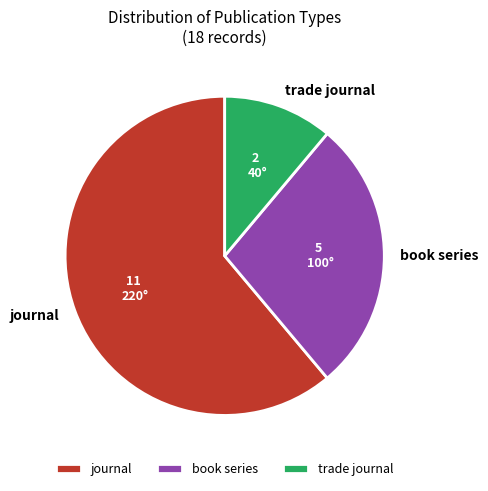

How many slices are in this pie chart?

3